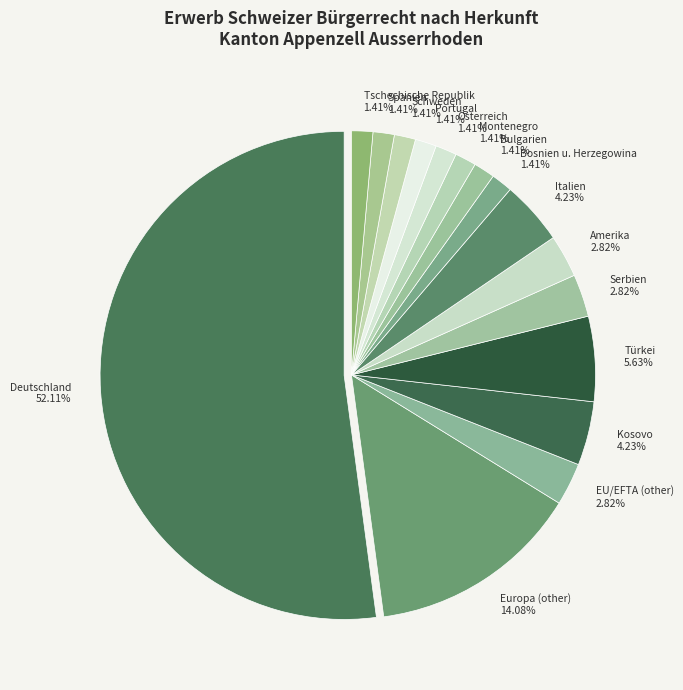

Is it true that Montenegro is 11% of the pie?

False